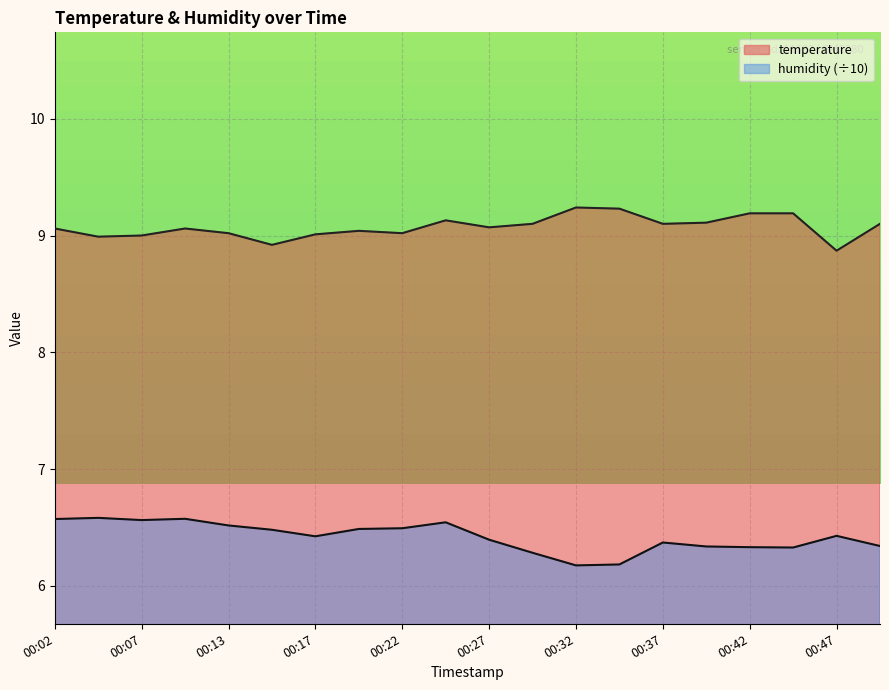

What is the value of the humidity point at the 11th from the left?

6.4